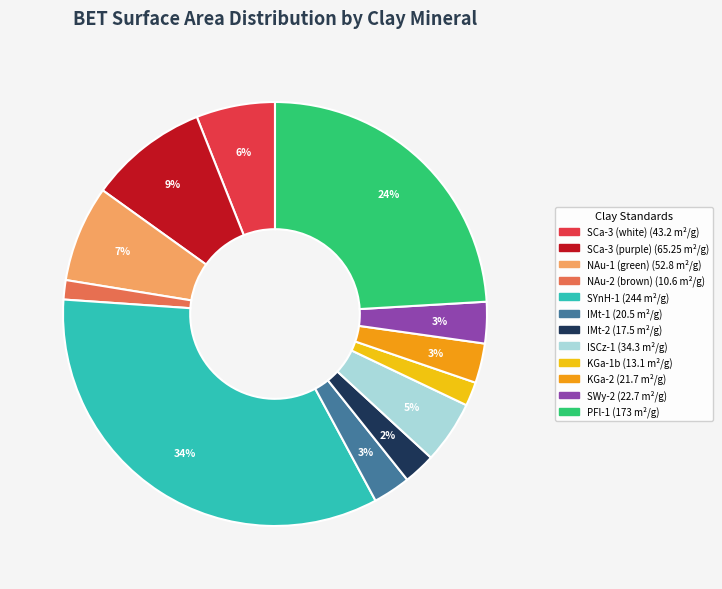

Which slice is the largest?

SYnH-1